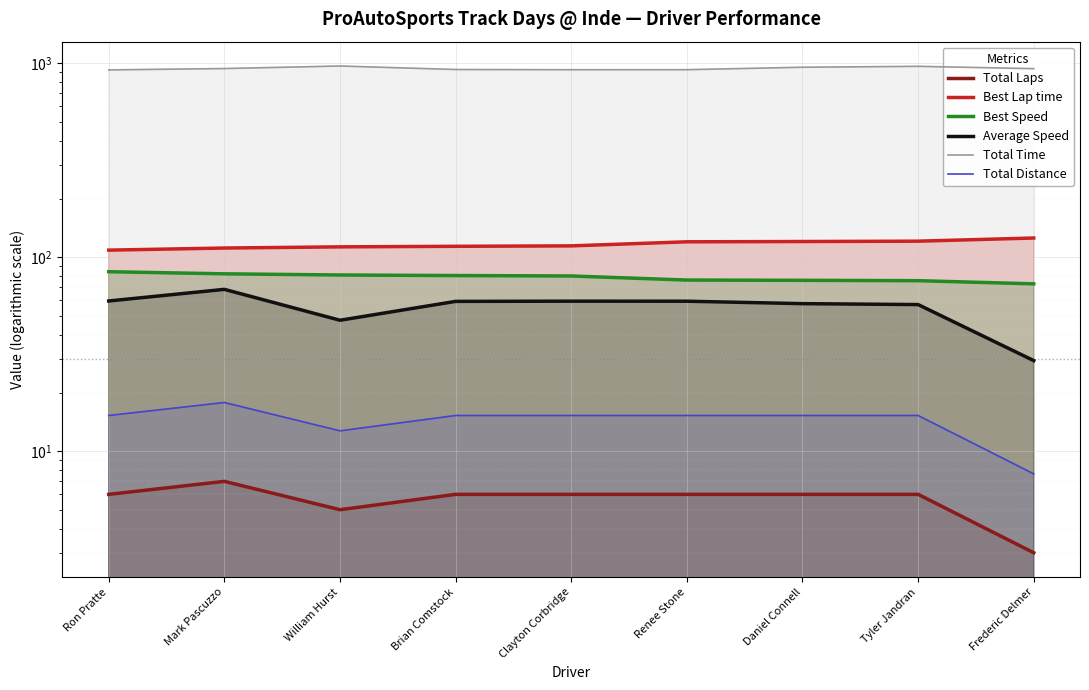

True or false: Total Laps and Total Time cross at least once.

False